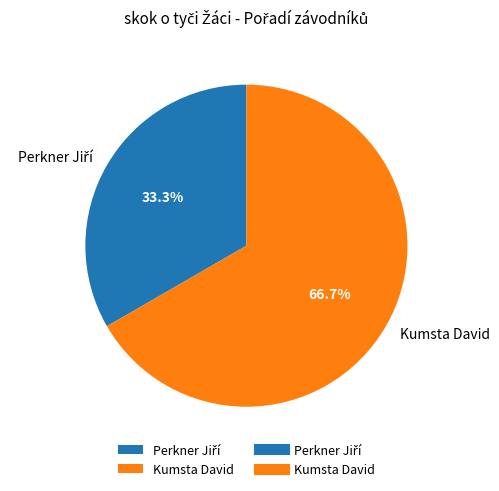

What percentage is NOT represented by Kumsta David?

33.3%